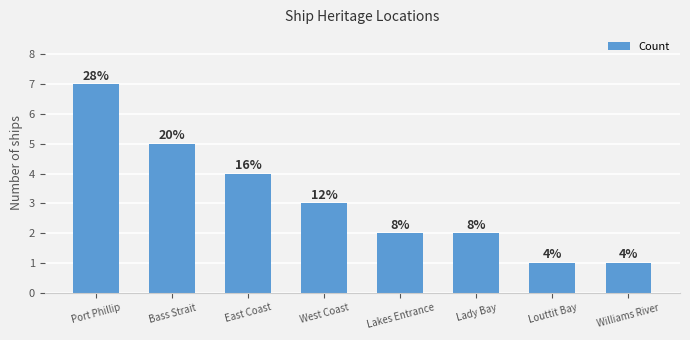

What is the ratio of the value at Bass Strait to the value at Williams River?

5.0